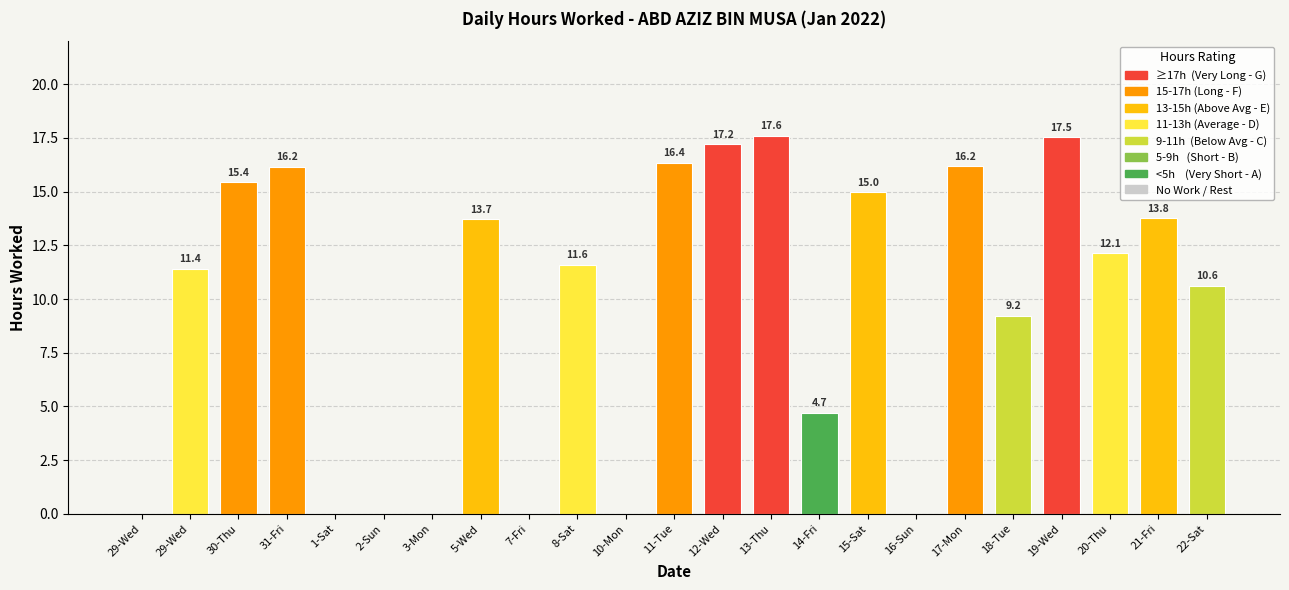

How many categories are shown in the chart?

23